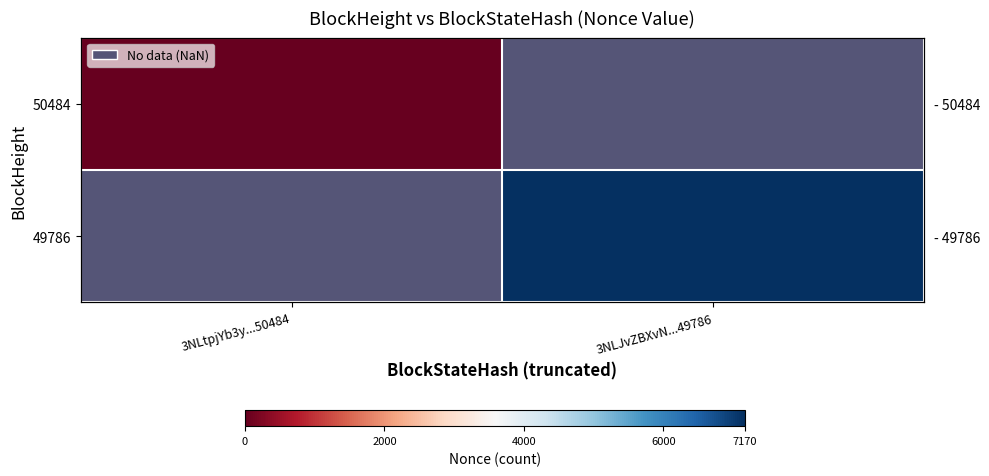

List the series in order of their peak value, lowest first.

50484, 49786